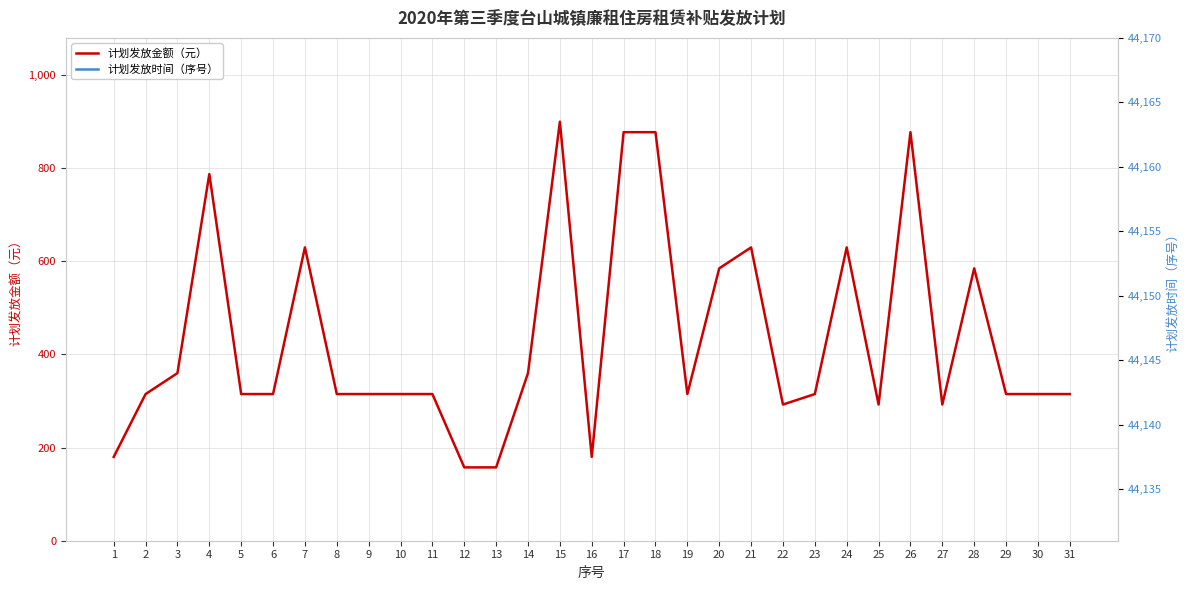

Is this an area chart (filled region under the line)?

No